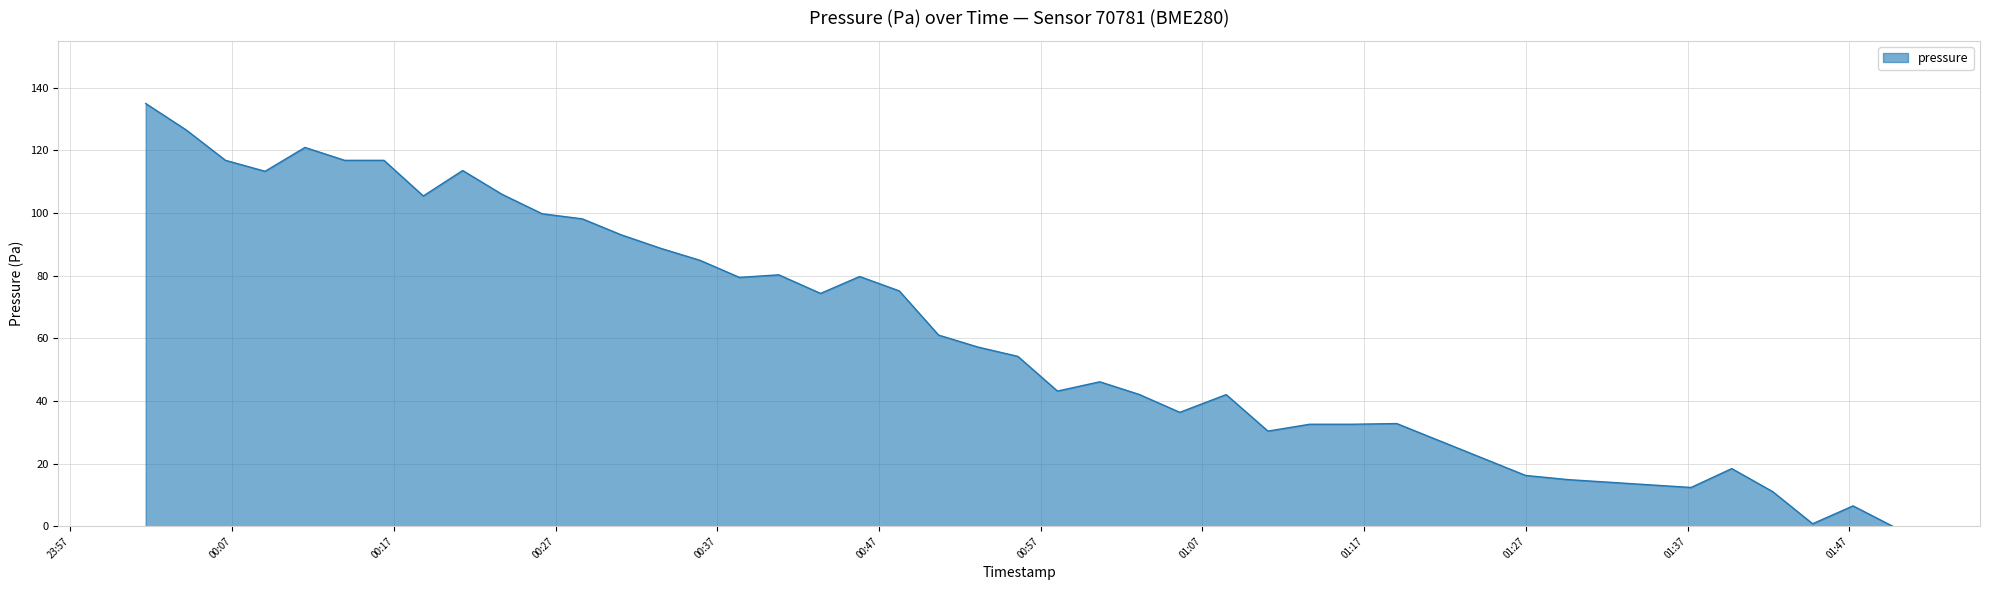

How many lines are shown in the chart?

1